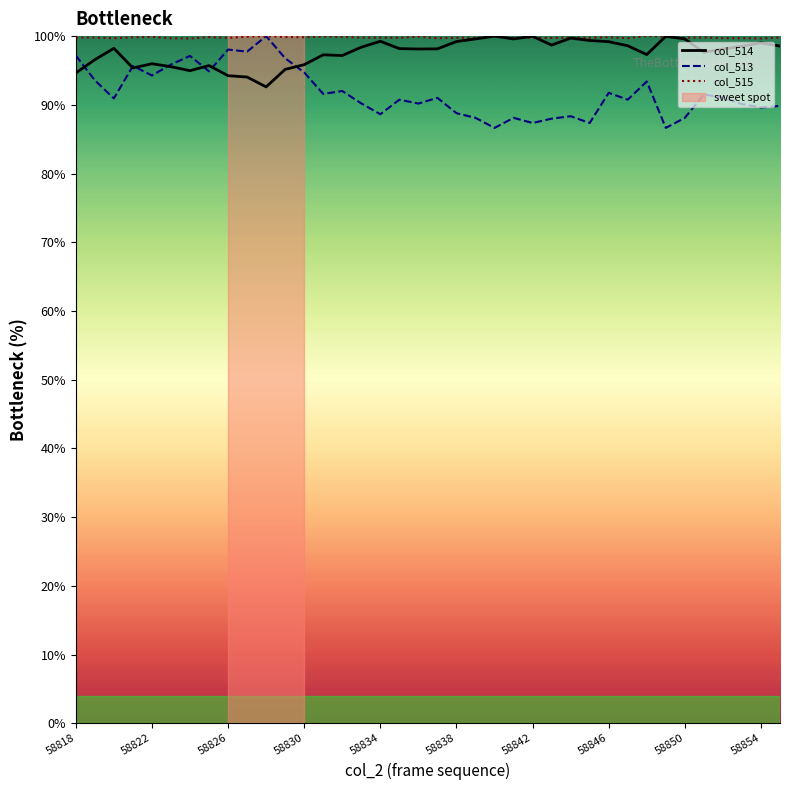

Which series has the widest spread of values?

col_513